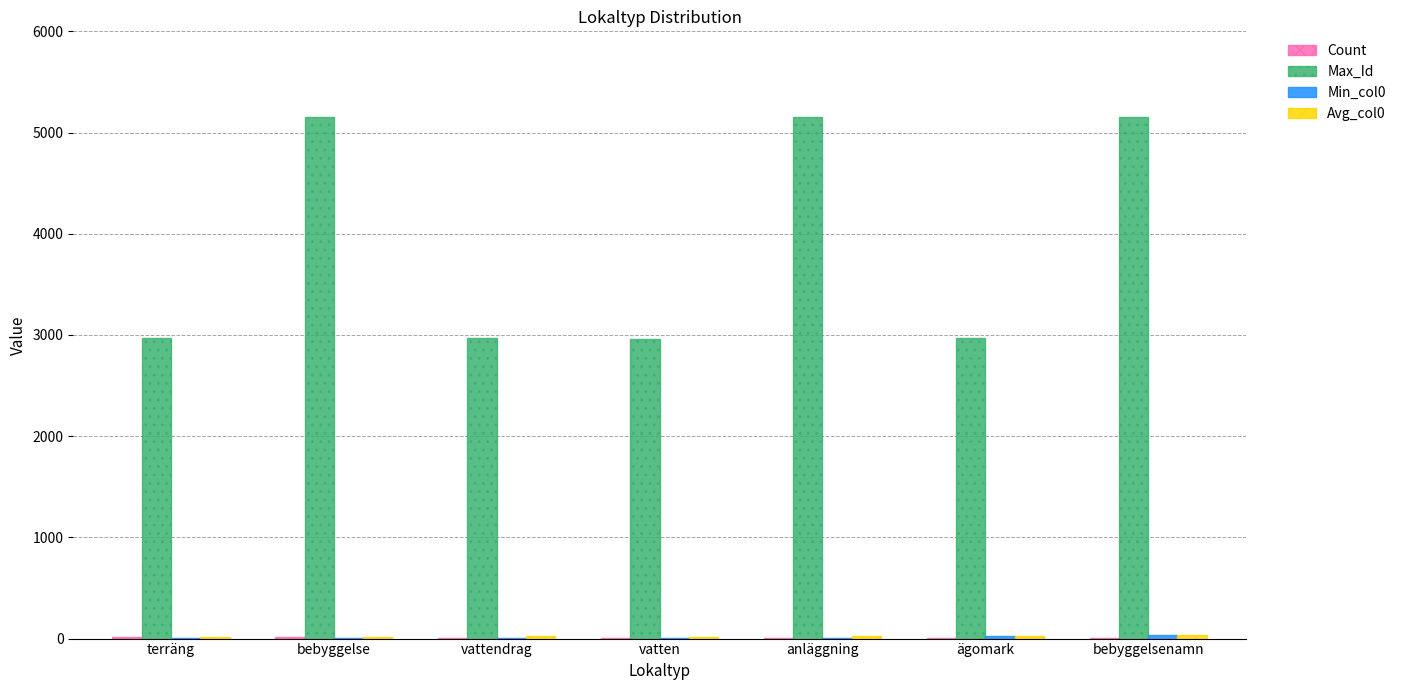

Which series has the largest range (max minus min)?

Max_Id